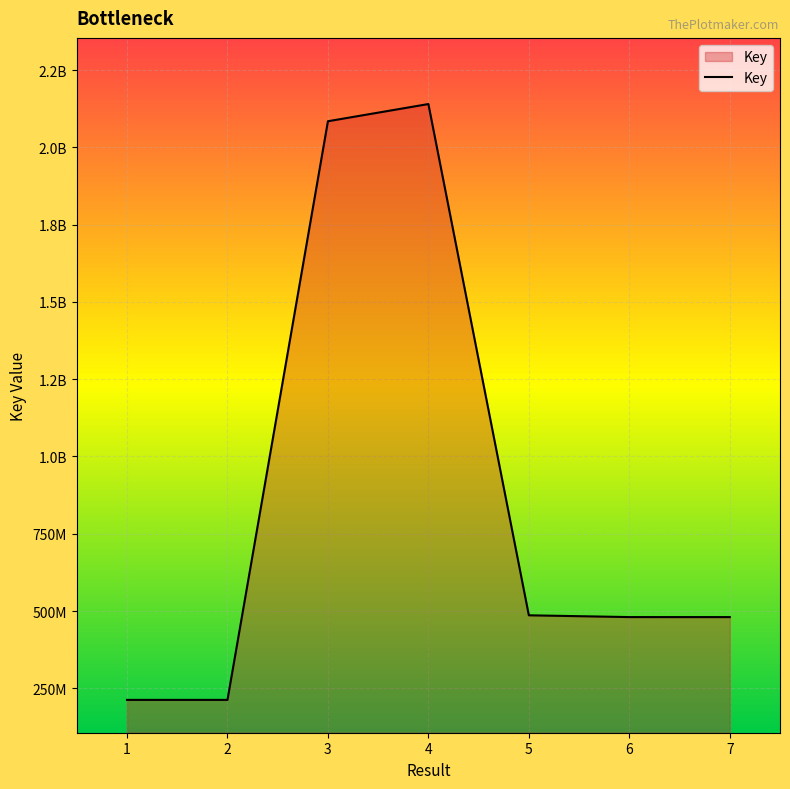

Where does the data first go above 480389937?

3